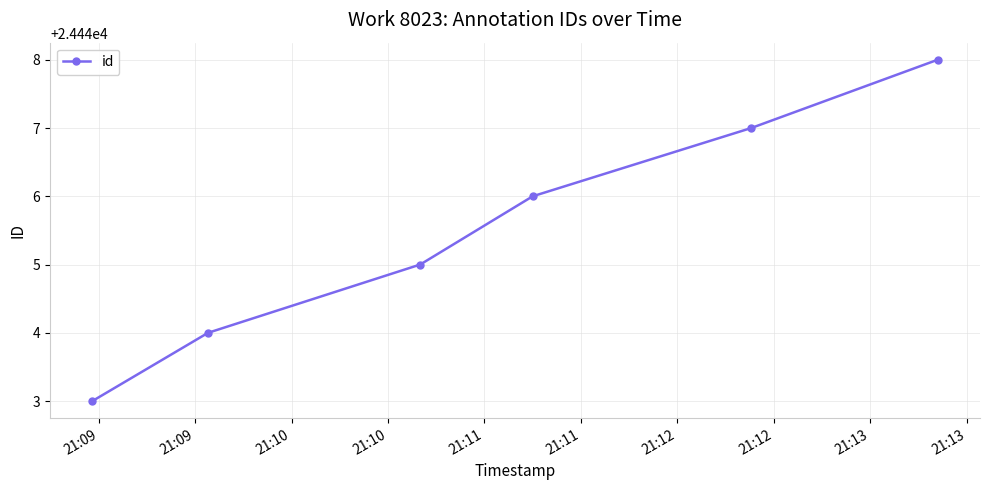

What is the difference between the maximum and minimum values?

5